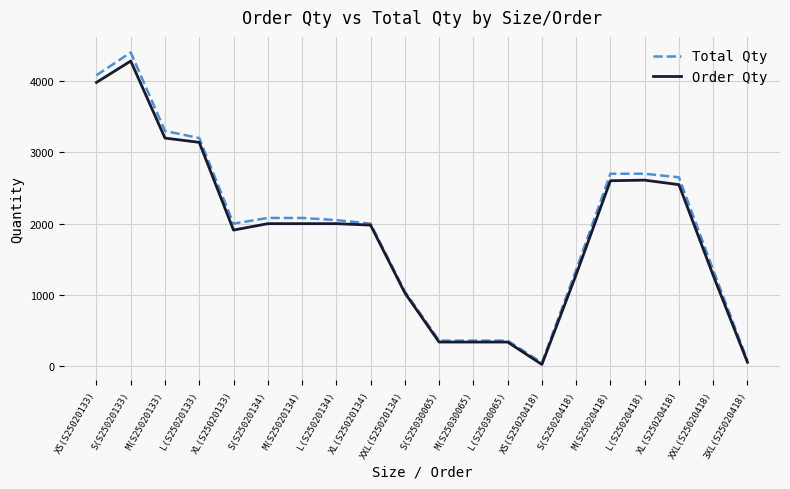

What is the approximate value of Total Qty at L(S25030065)?

360